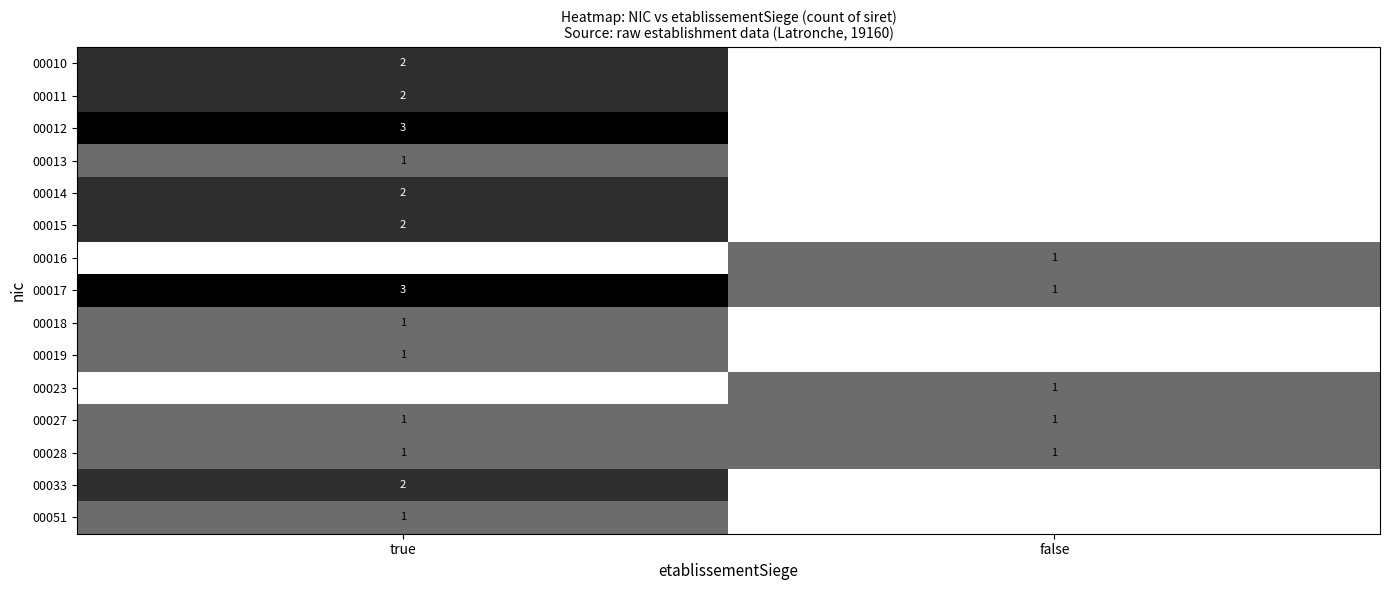

The value of 00027 at true is 0. True or false?

False